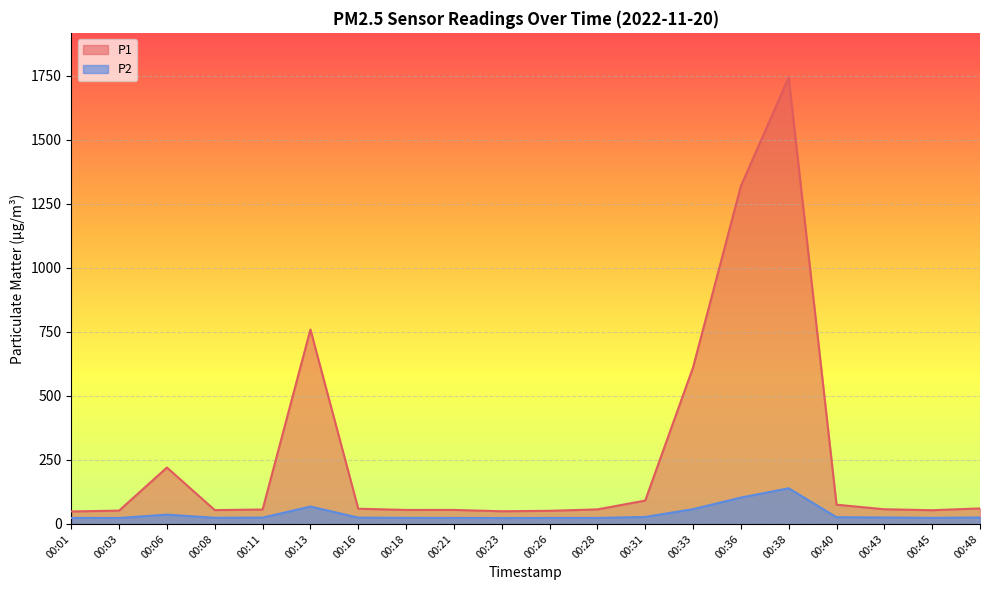

How many interior local valleys does the P2 series have?

4